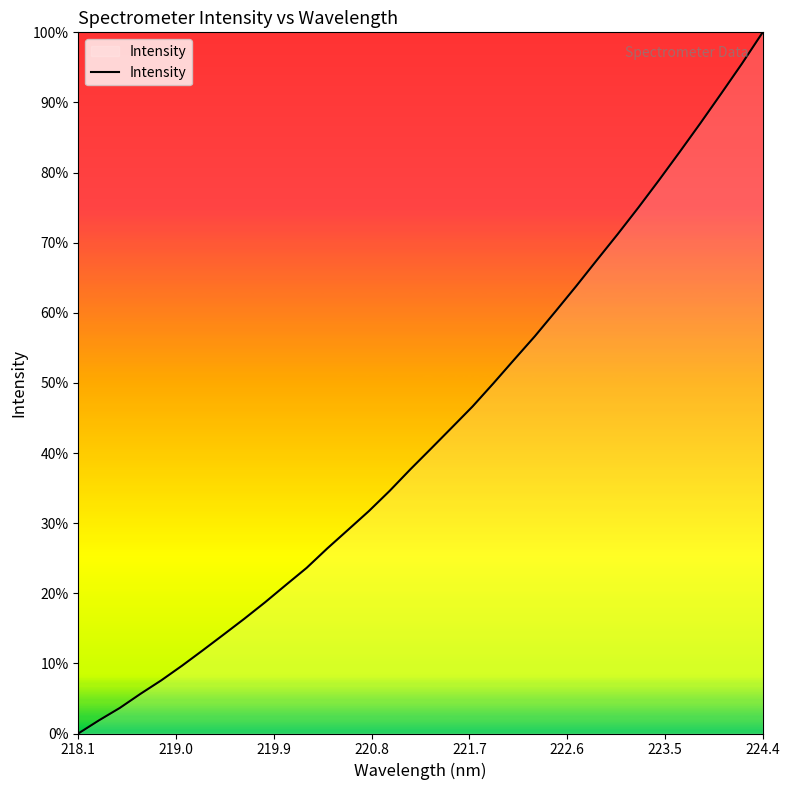

What is the difference between the maximum and minimum values?

100.0